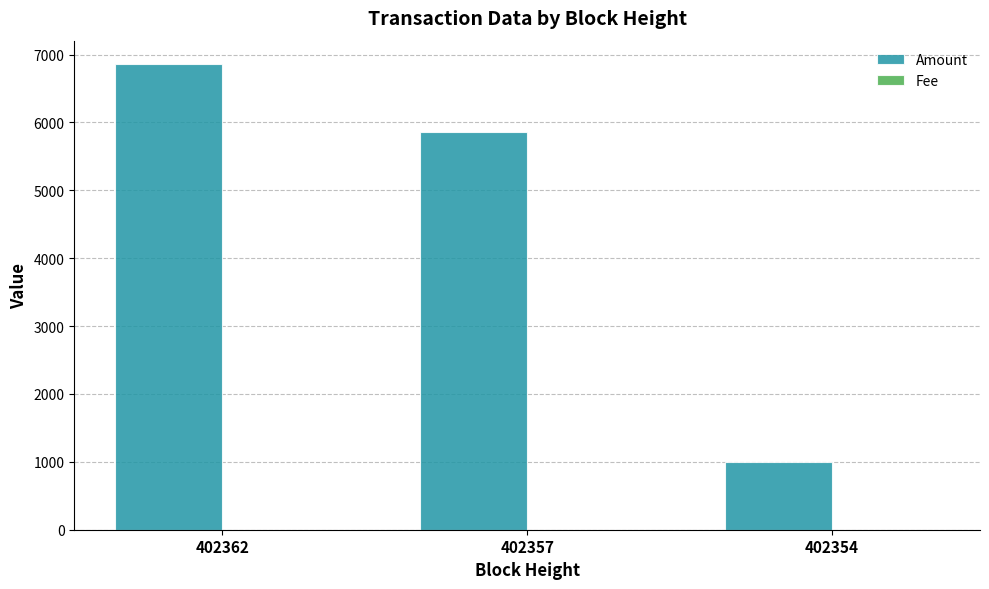

At which category is the sum across all series the highest?

402362